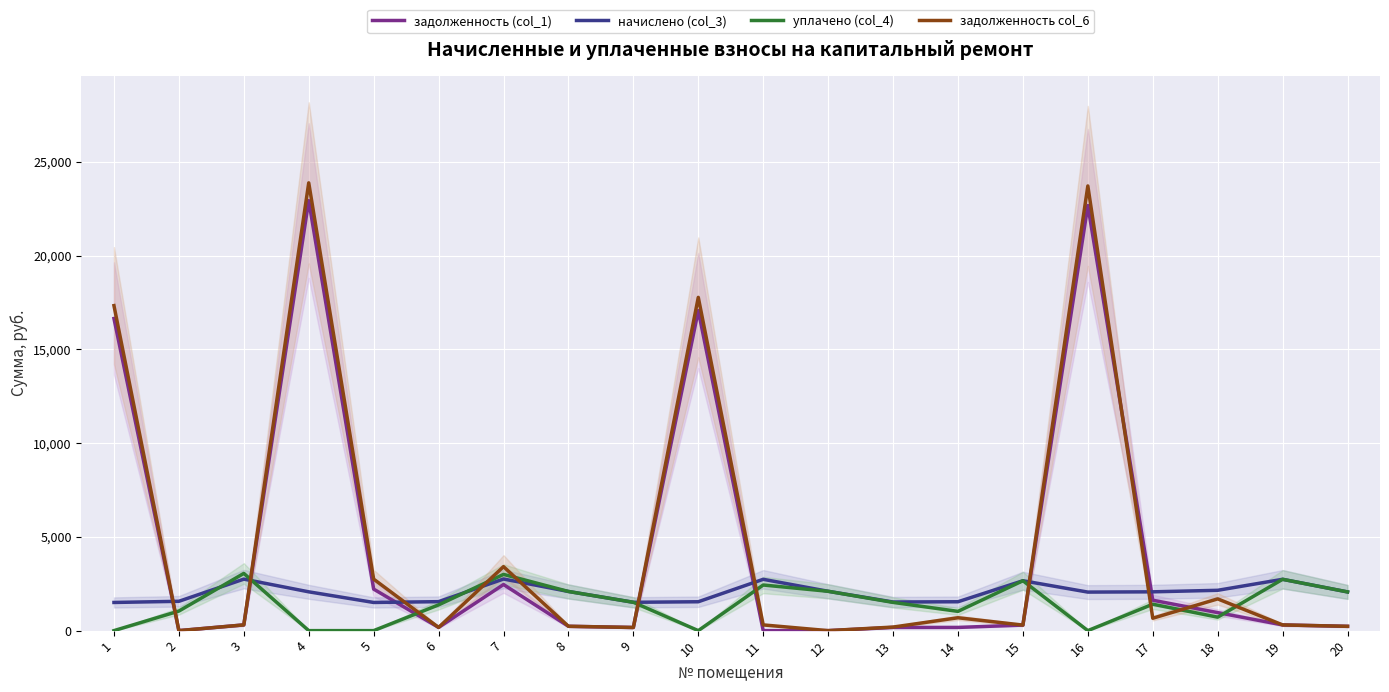

How many distinct data groups are displayed?

4